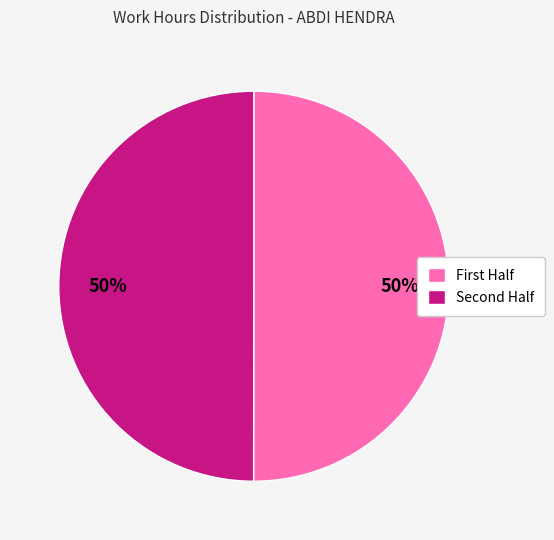

To the nearest percent, what is the average slice percentage?

50%